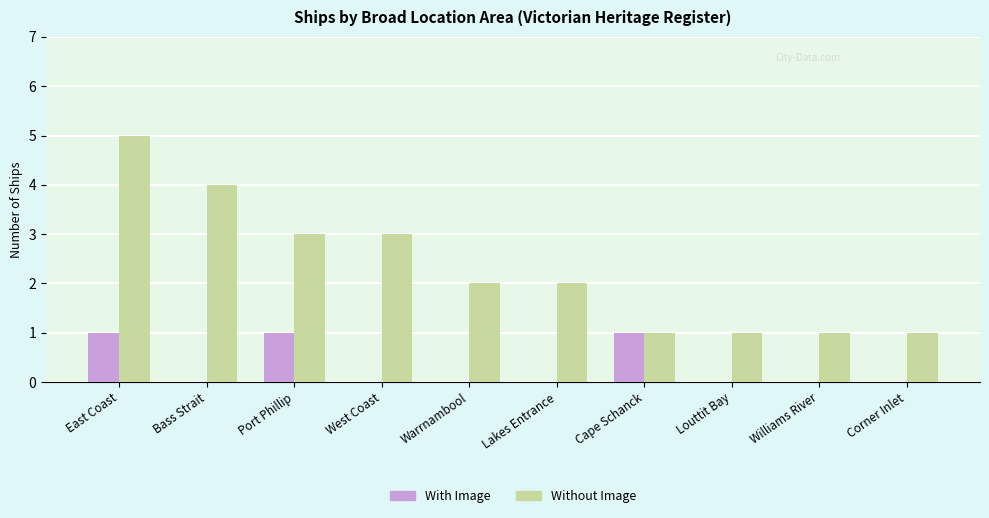

Does the chart contain stacked bars?

No